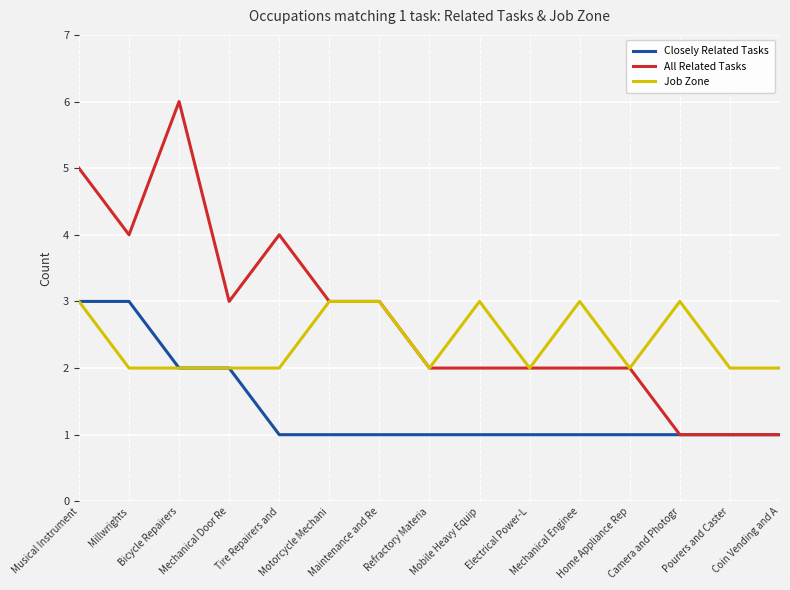

What is the sum of the Job Zone values at Coin Vending and A and Refractory Materia?

4